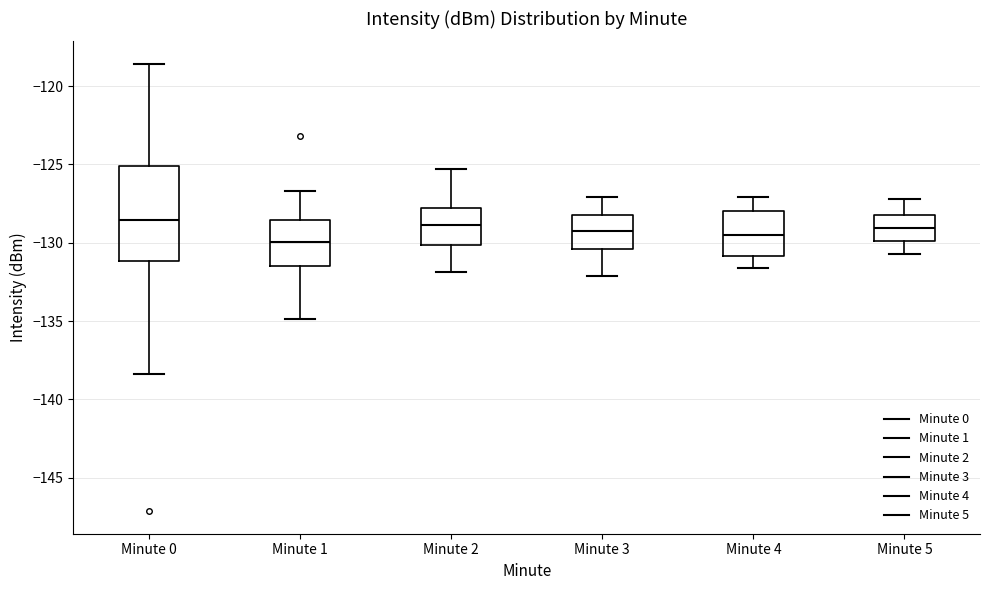

Comparing the boxes themselves (not the whiskers), which one is the tallest?

Minute 0